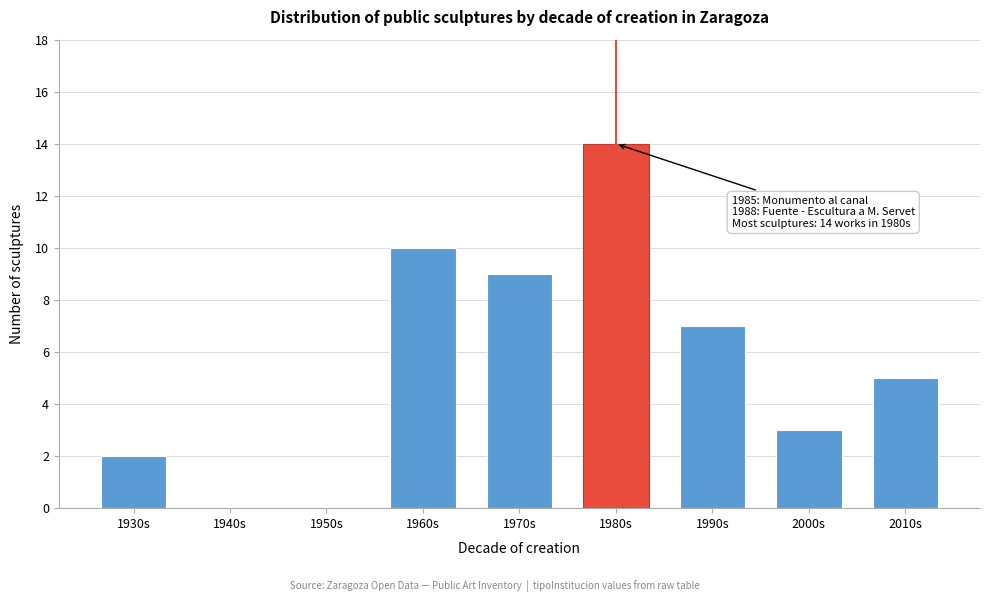

Reading left to right, what are all the values shown in this chart?

1930s=2	1940s=0	1950s=0	1960s=10	1970s=9	1980s=14	1990s=7	2000s=3	2010s=5